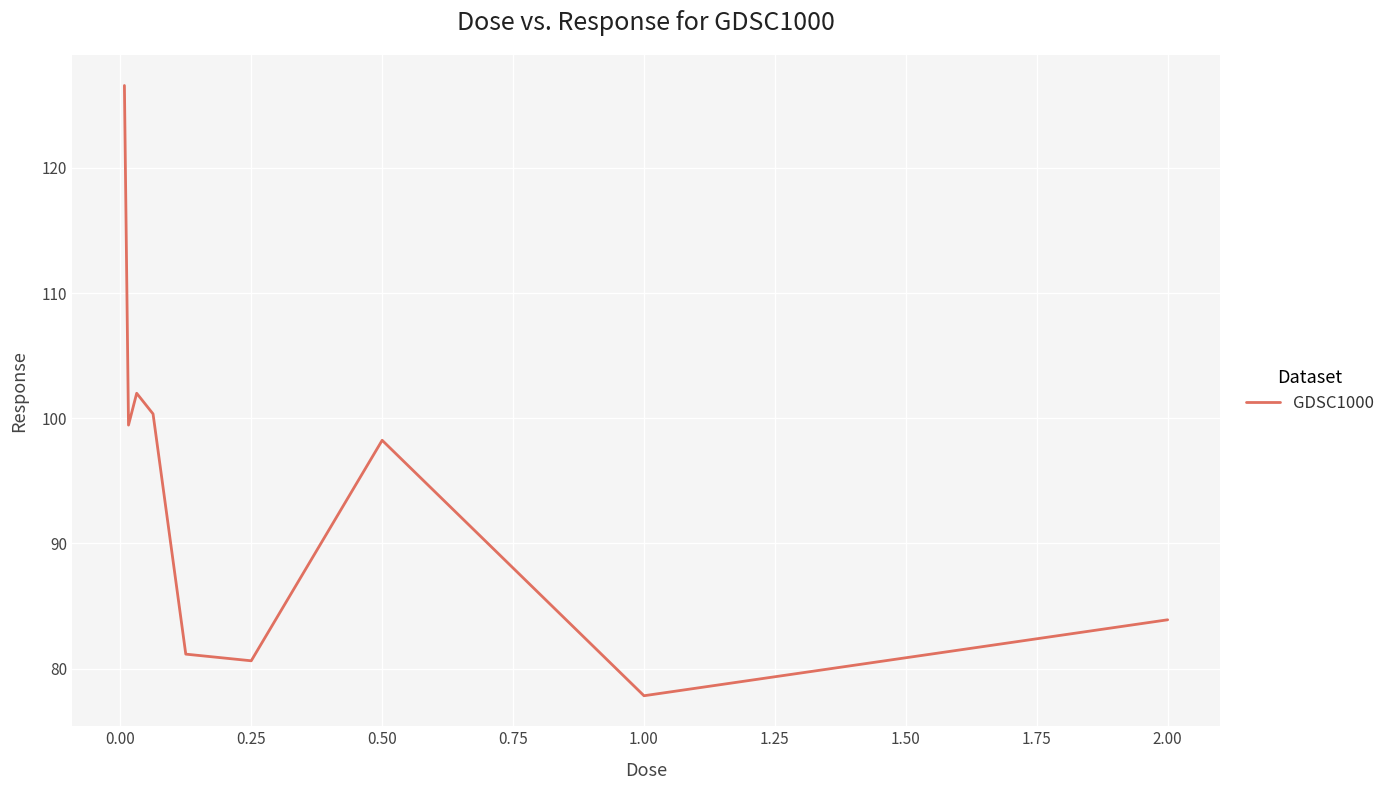

What is the difference between the maximum and minimum values?

48.7